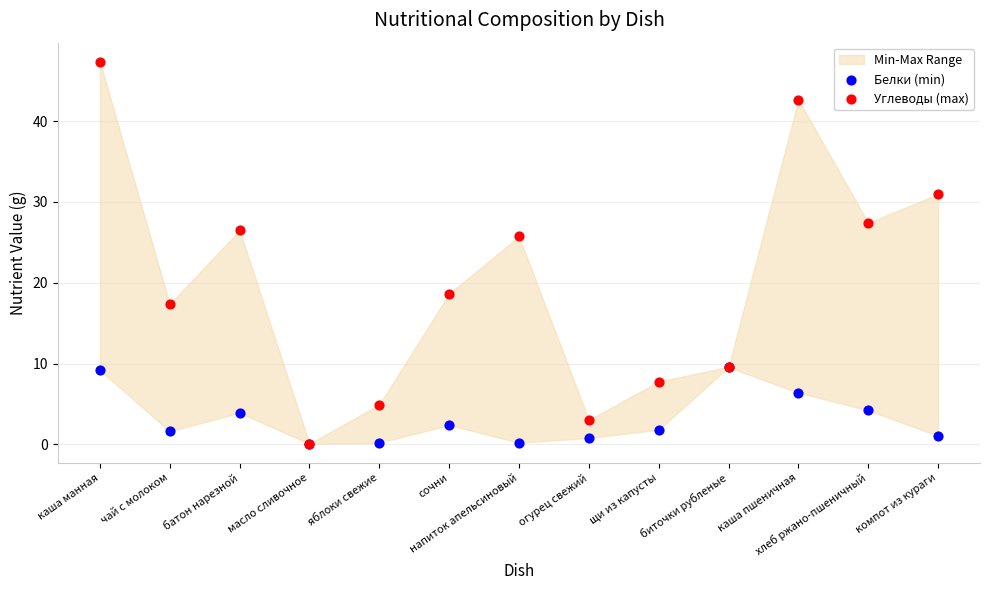

Which series has the largest Y range (max minus min)?

Углеводы (max)